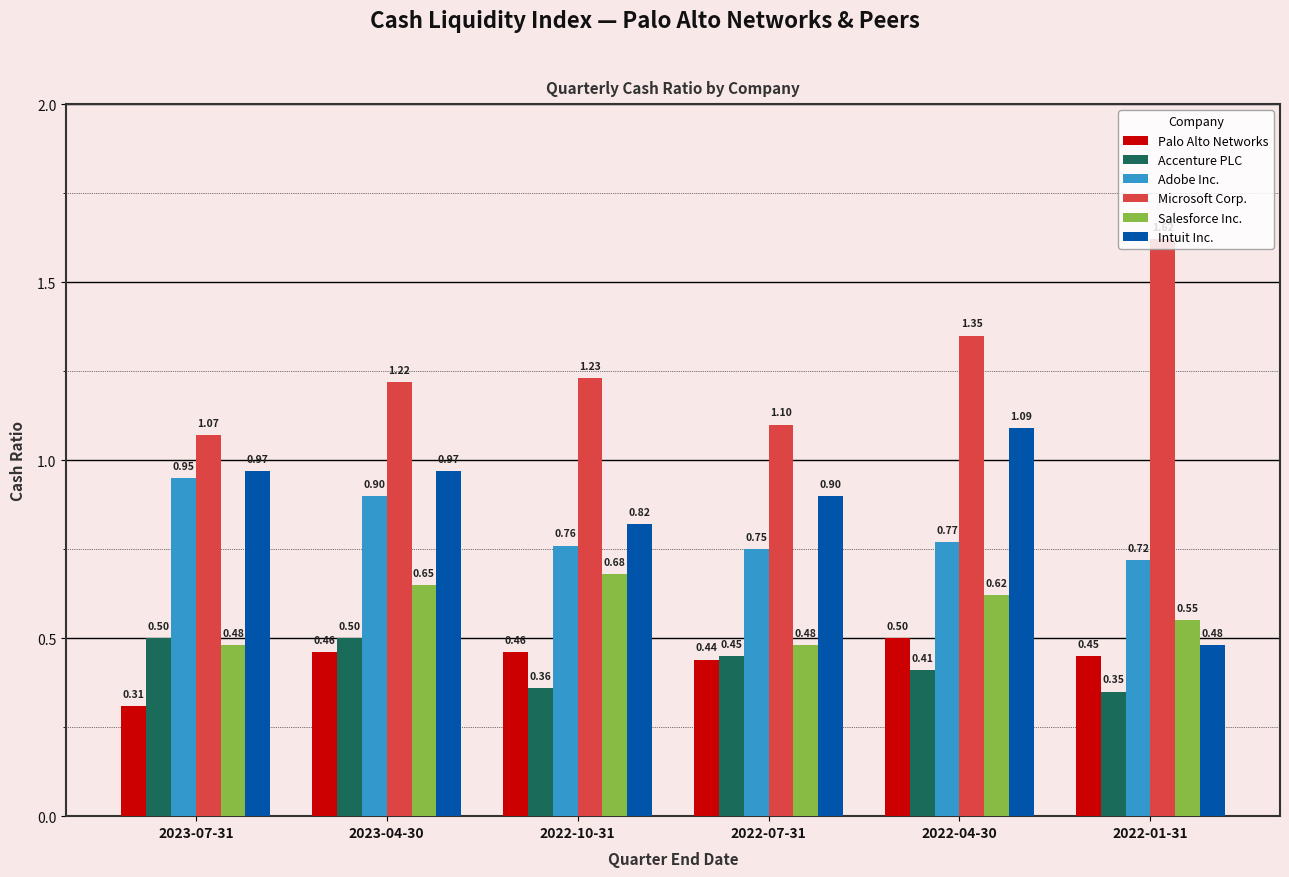

At which category is the sum across all series the highest?

2022-04-30